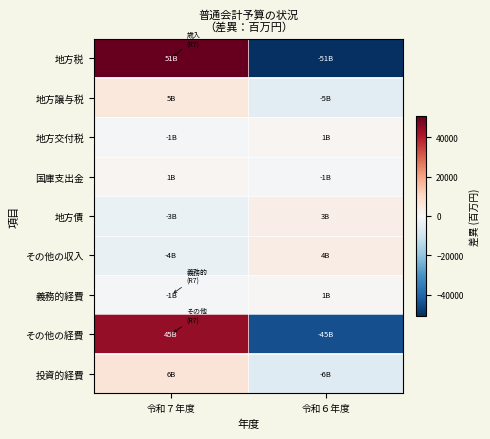

Reading right to left, transcribe all the data shown in this chart.

地方税: 令和６年度=-50803	令和７年度=50803
地方譲与税: 令和６年度=-5200	令和７年度=5200
地方交付税: 令和６年度=800	令和７年度=-800
国庫支出金: 令和６年度=-900	令和７年度=900
地方債: 令和６年度=3466	令和７年度=-3466
その他の収入: 令和６年度=3806	令和７年度=-3806
義務的経費: 令和６年度=618	令和７年度=-618
その他の経費: 令和６年度=-44844	令和７年度=44844
投資的経費: 令和６年度=-6480	令和７年度=6480